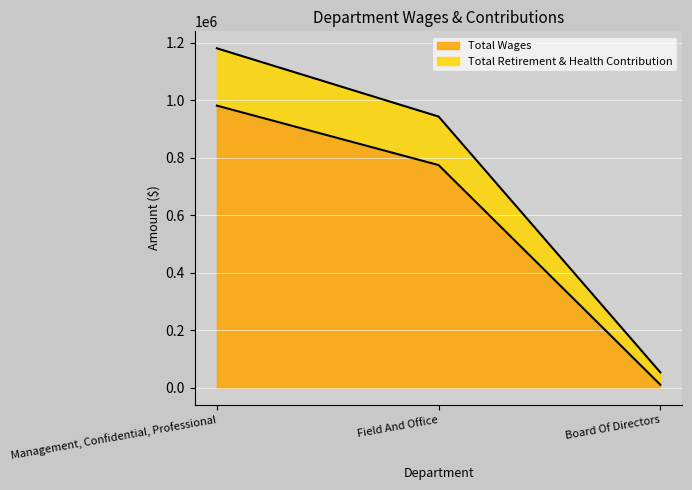

What is the difference between the maximum and minimum values in the Total Wages series?

970781